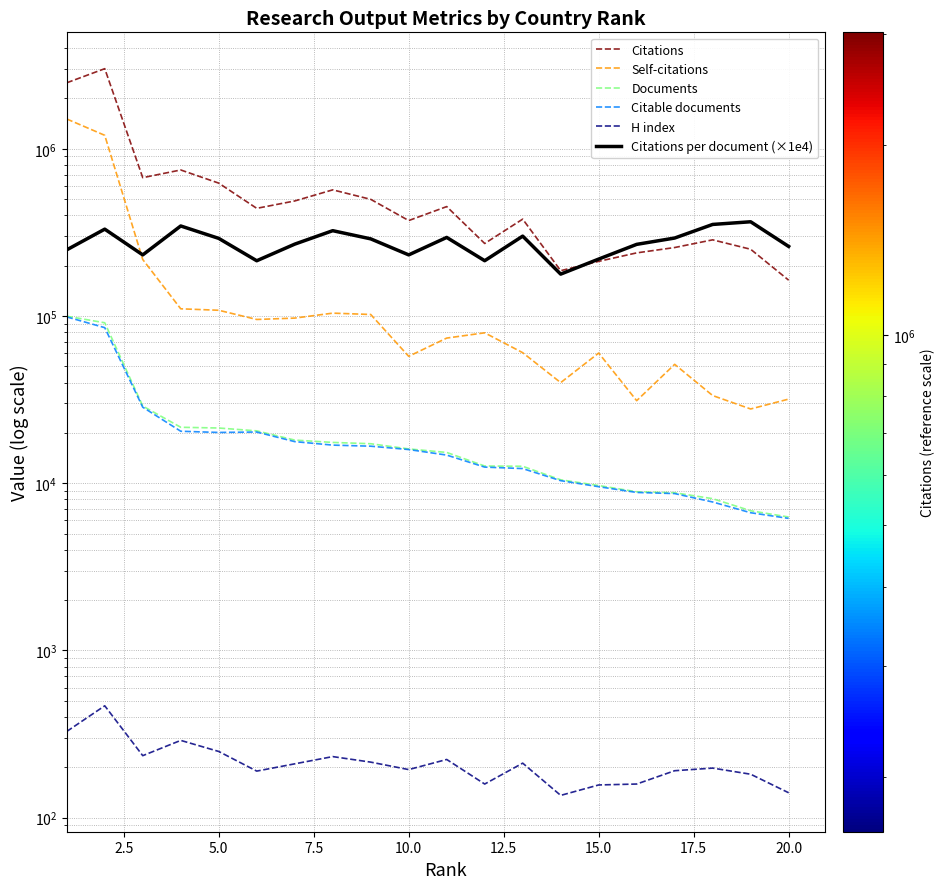

At how many categories does at least one series exceed 2884099?

1